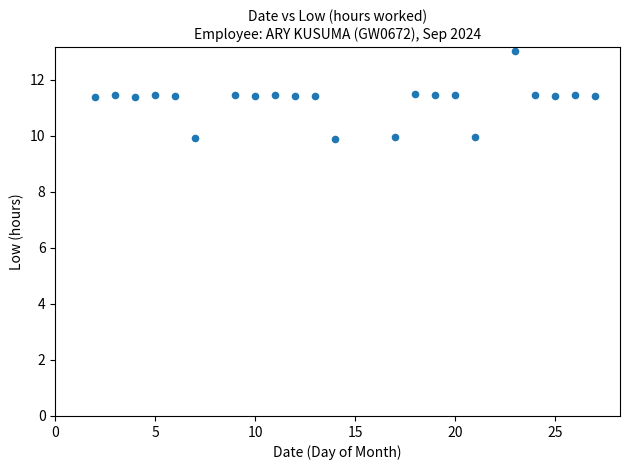

What is the range of Y values (max minus min)?

3.1